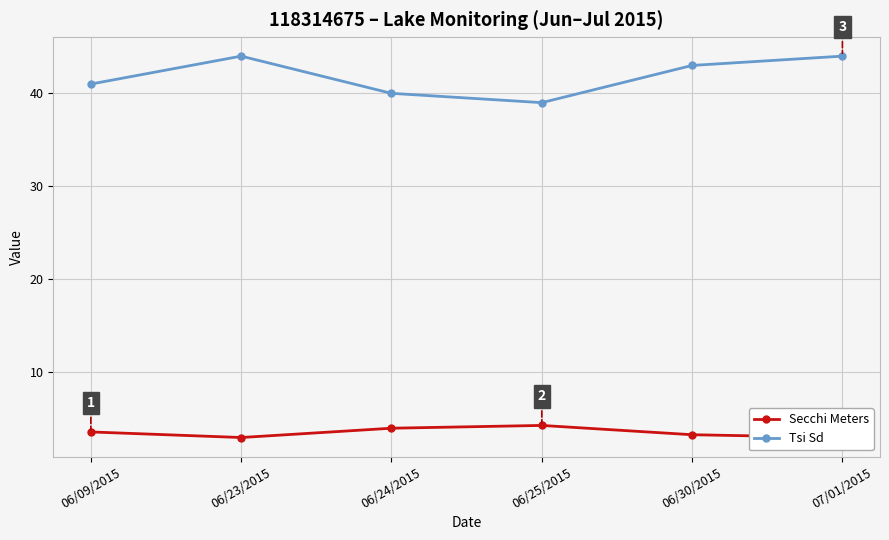

What is the value of the Secchi Meters point at the 1st from the left?

3.6